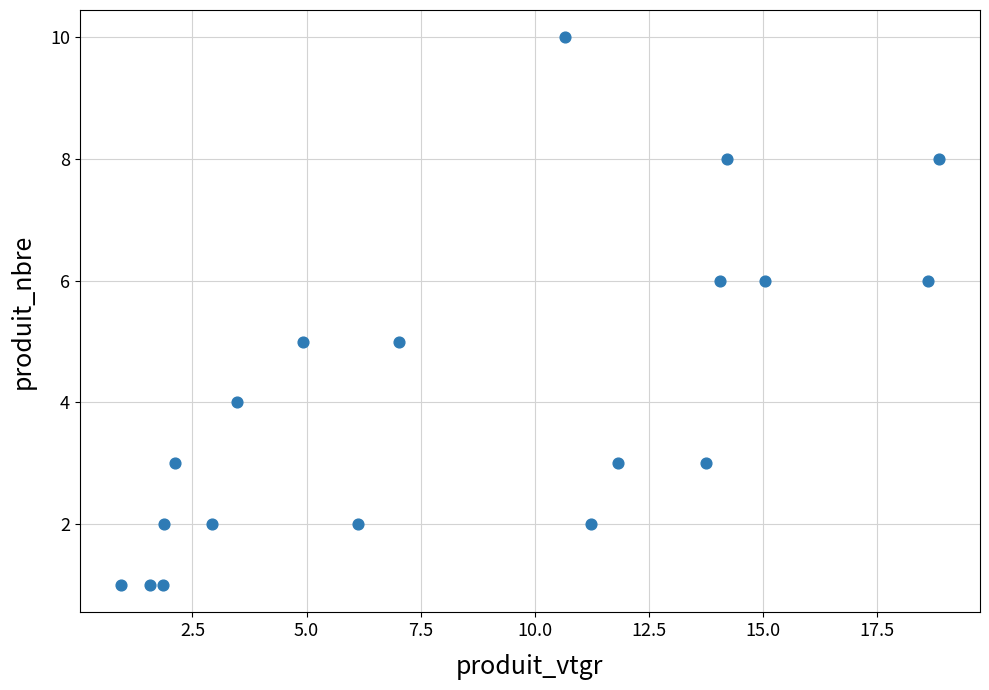

What is the range of Y values (max minus min)?

9